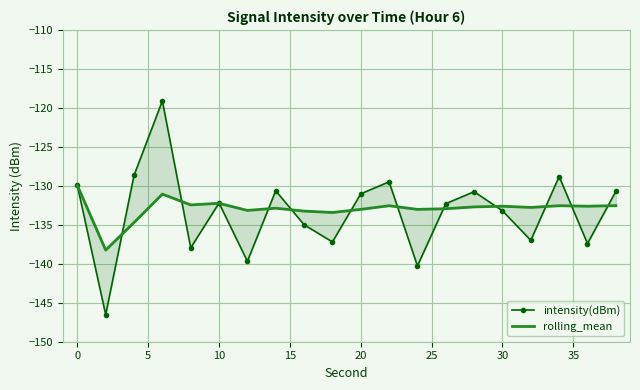

Which series has the largest total across all categories?

rolling_mean